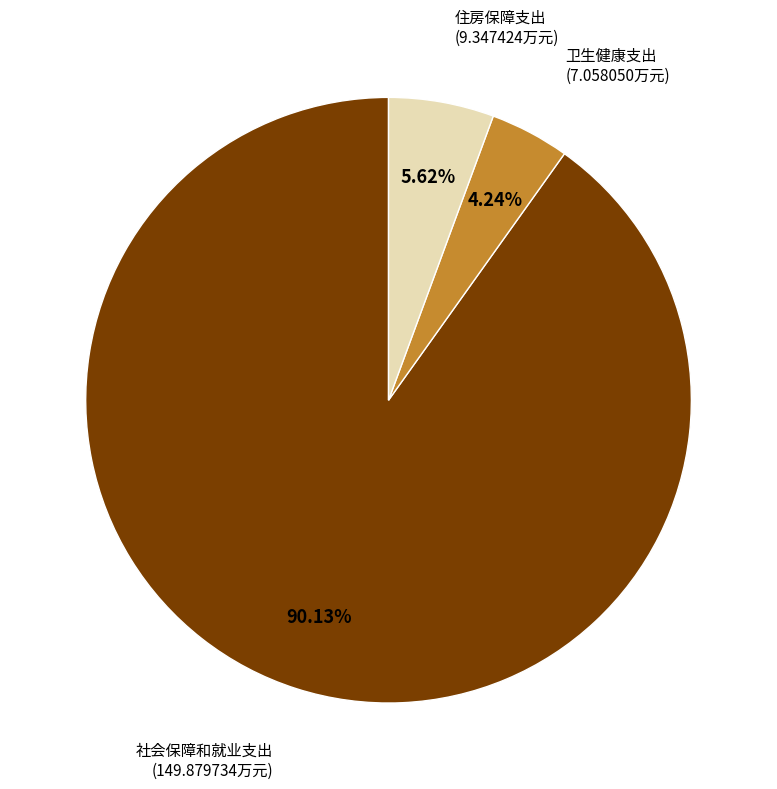

Which has a higher value, 社会保障和就业支出 or 住房保障支出?

社会保障和就业支出